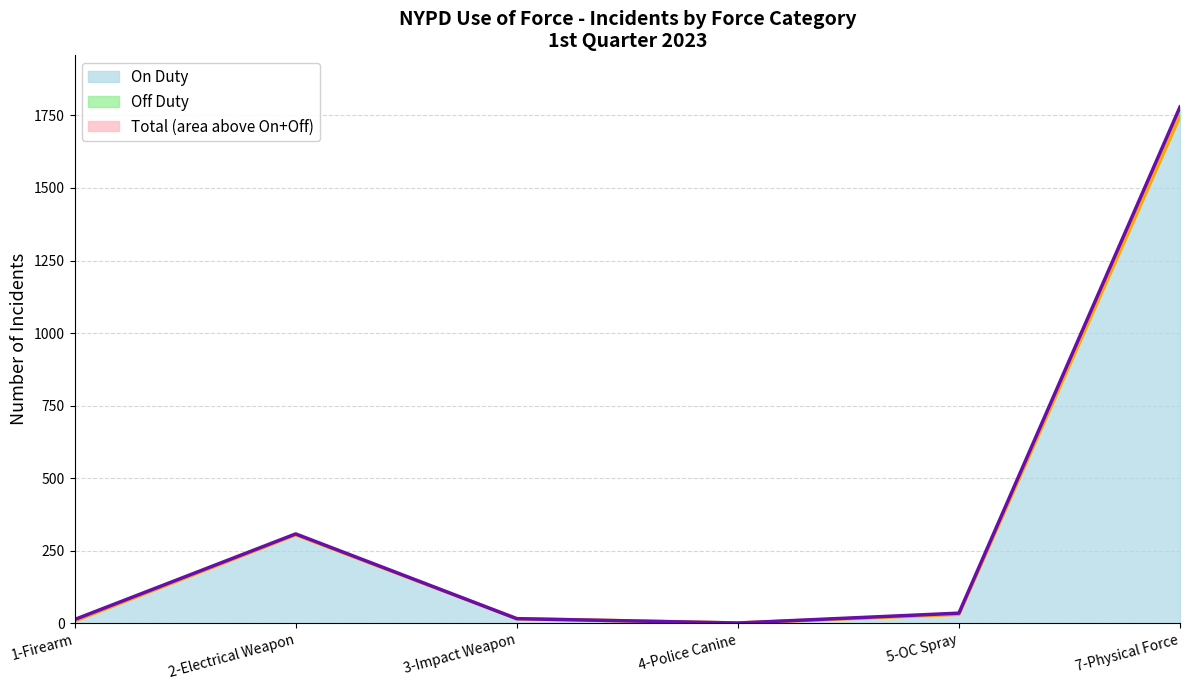

What is the difference between the maximum and second lowest values in the Total series?

1766